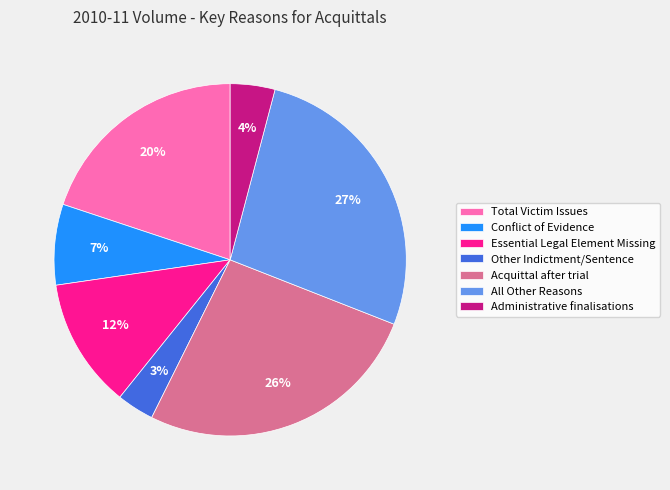

What is the ratio of the value at Total Victim Issues to the value at Acquittal after trial?

0.8